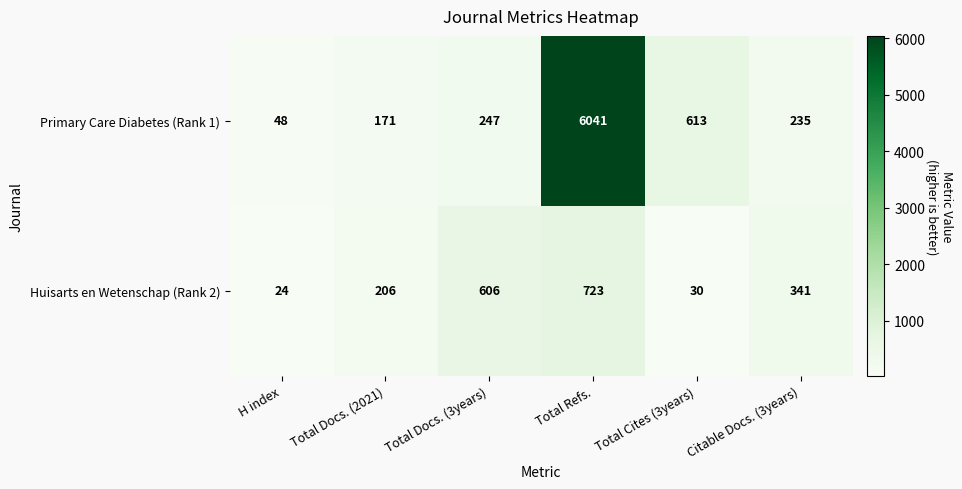

Count the number of categories in the chart.

6